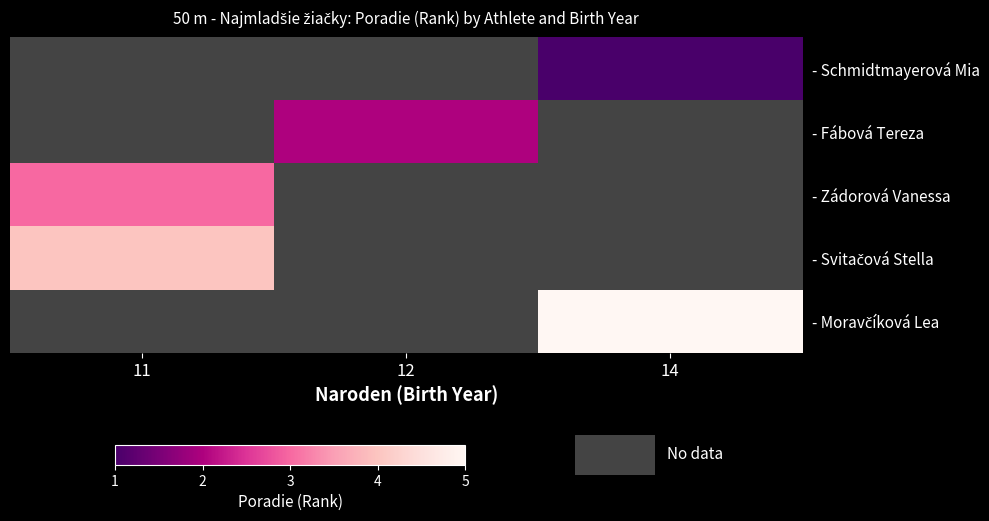

What is the greatest value displayed?

5.0